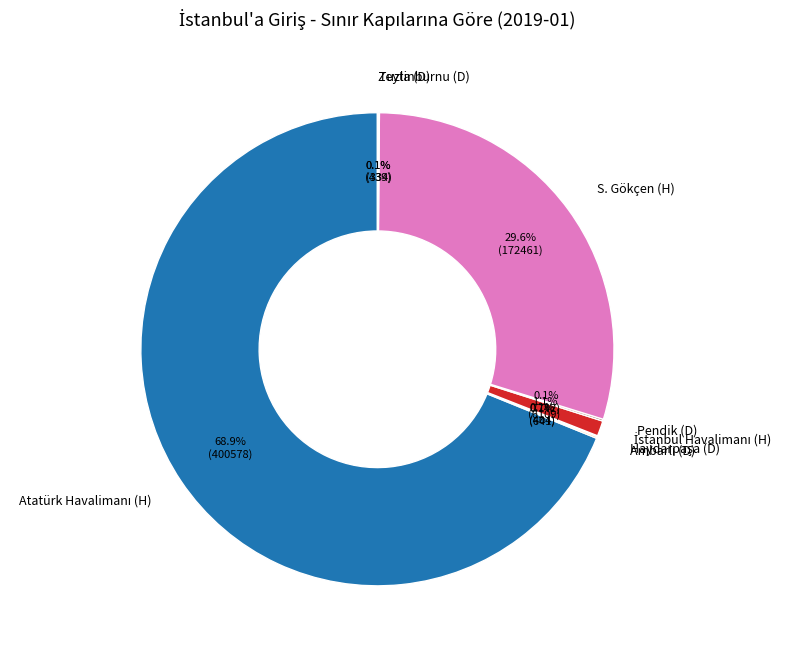

To the nearest percent, what is the difference between the largest and smallest slice percentages?

69%